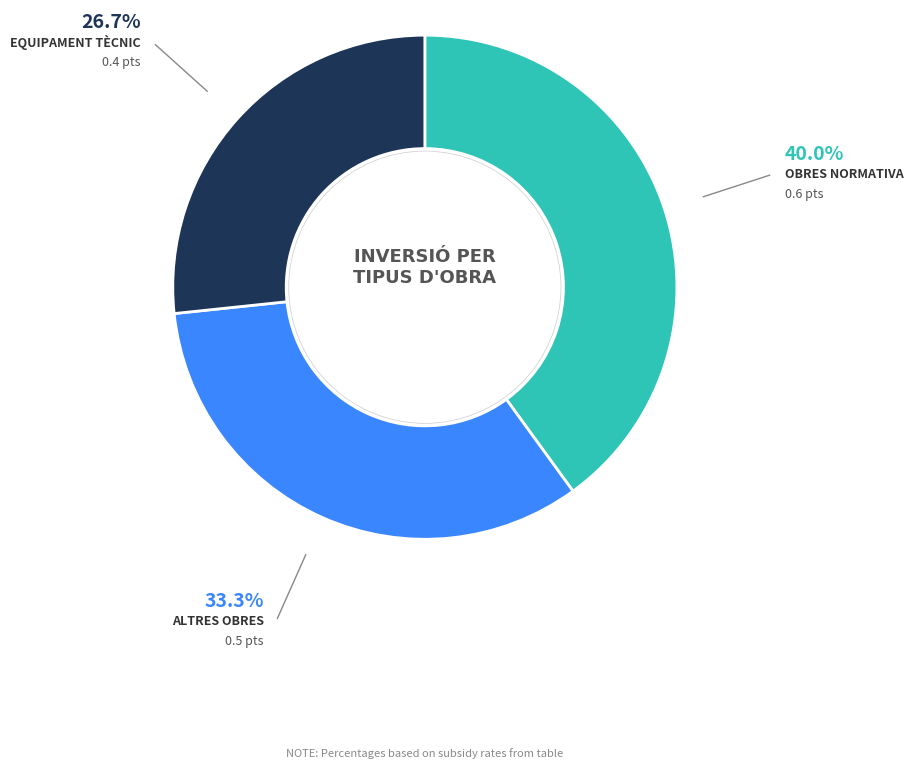

Does any single category account for the majority?

No